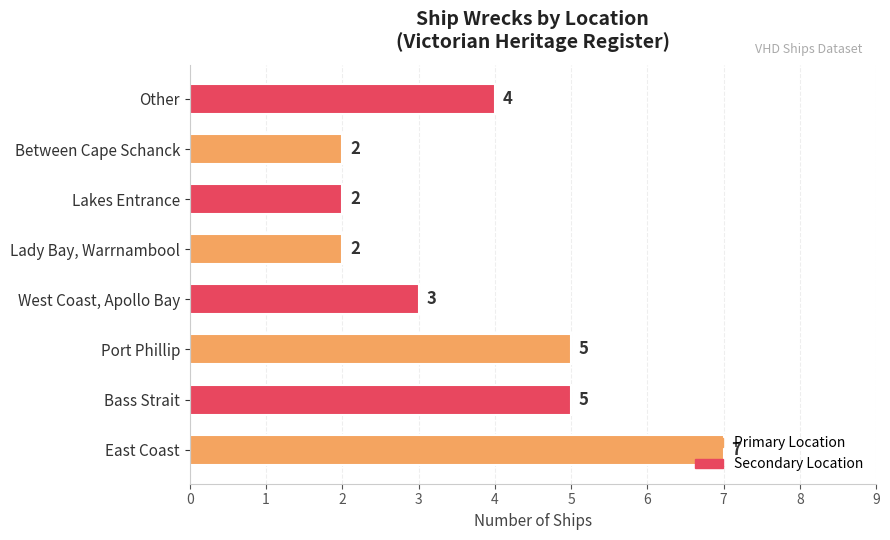

What is the smallest value displayed?

2